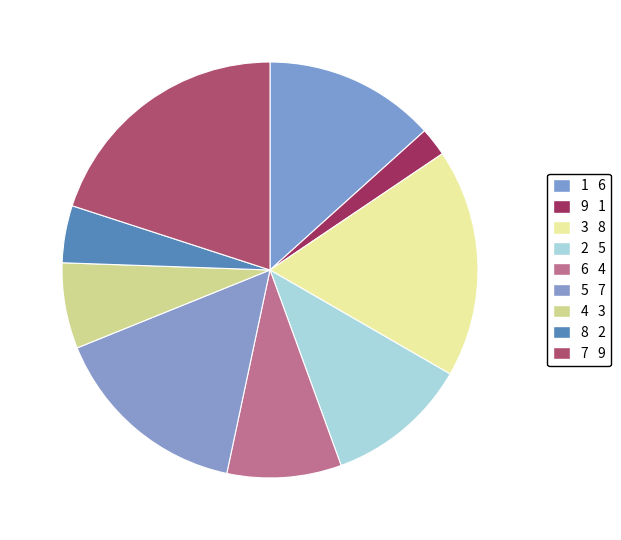

Which slice is the smallest?

9